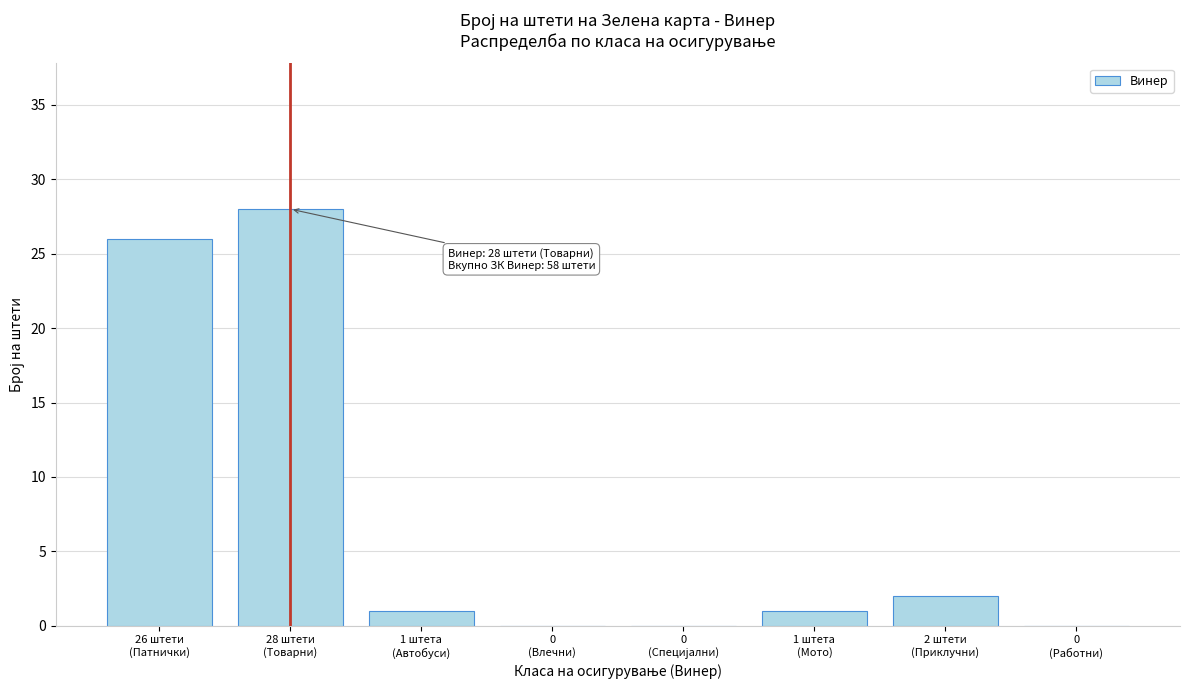

What is the sum of all values?

58